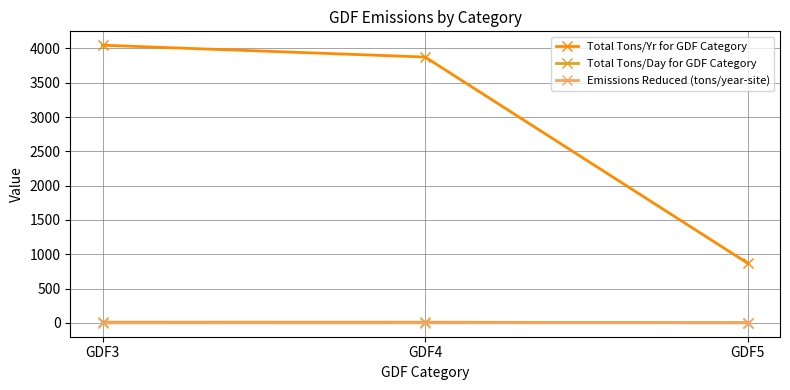

What is the sum of the Emissions Reduced (tons/year-site) values at GDF3 and GDF4?

2.1